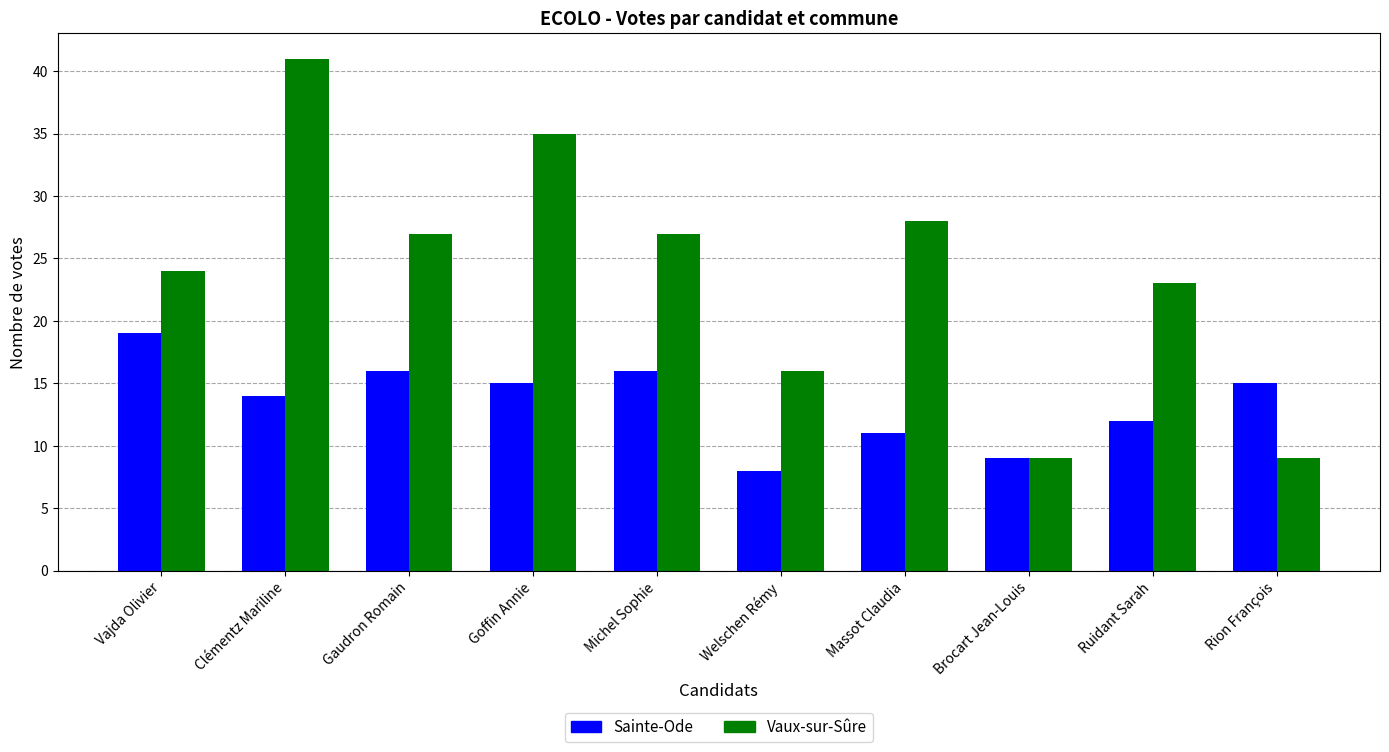

Reading right to left, what are all the values shown in this chart?

Sainte-Ode: 15	12	9	11	8	16	15	16	14	19
Vaux-sur-Sûre: 9	23	9	28	16	27	35	27	41	24